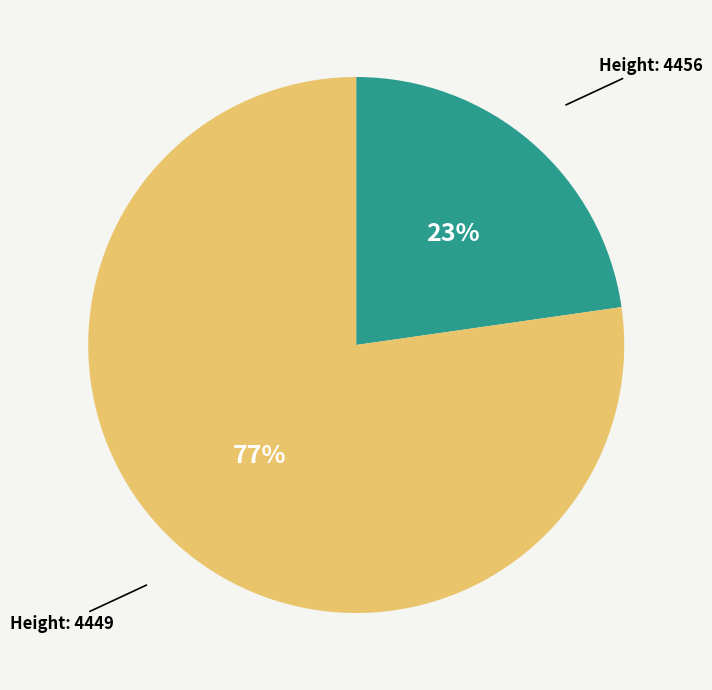

Is the sum of Height: 4456 and Height: 4449 greater than half?

Yes